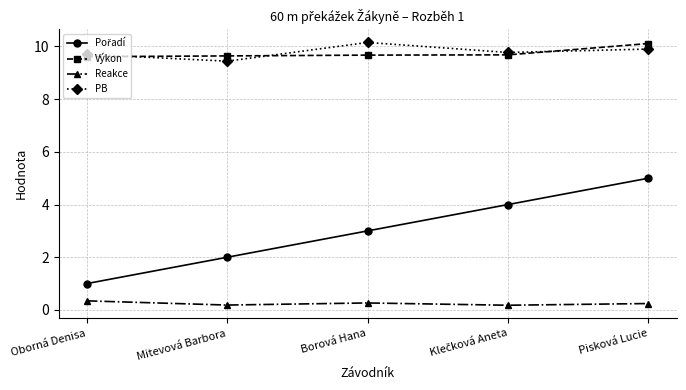

Where is the first local maximum for PB?

Borová Hana